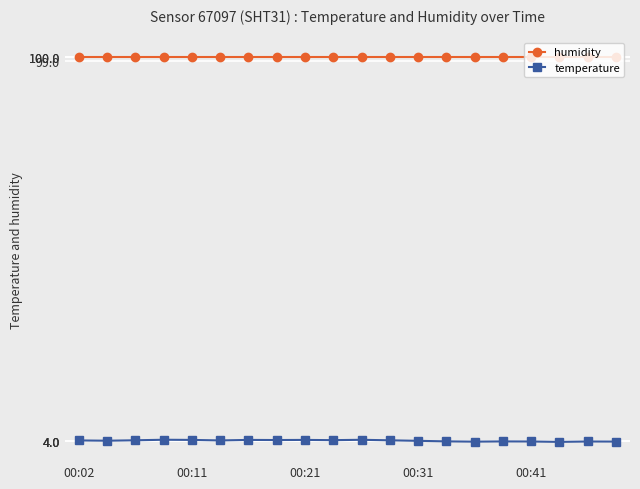

Which series has the largest range (max minus min)?

temperature